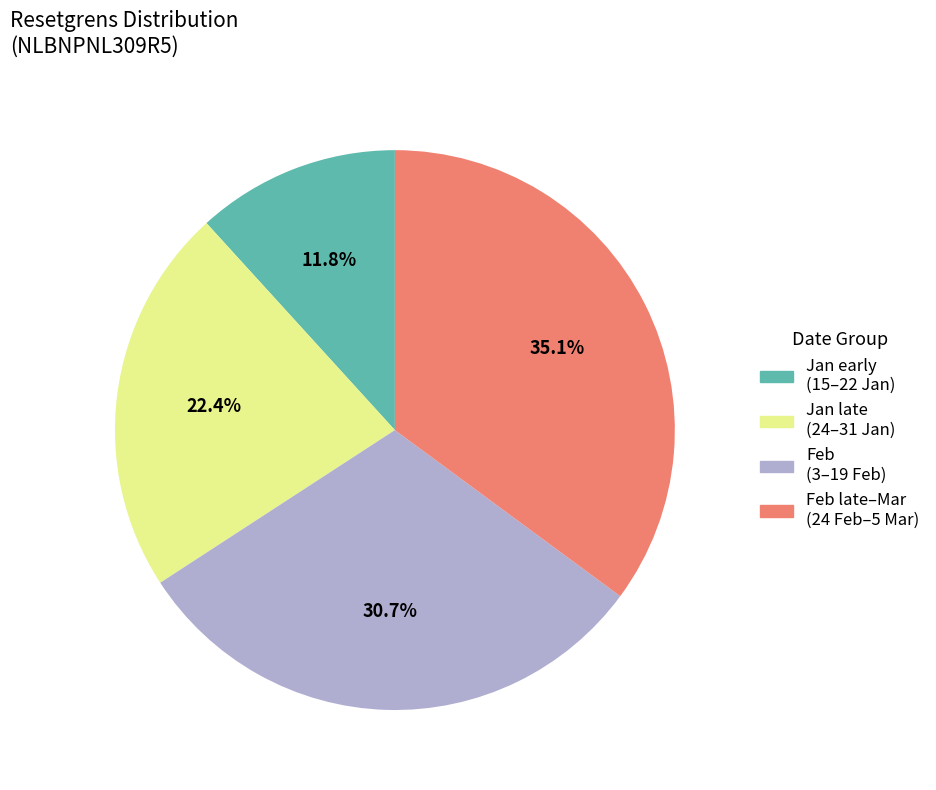

Does any single category account for the majority?

No